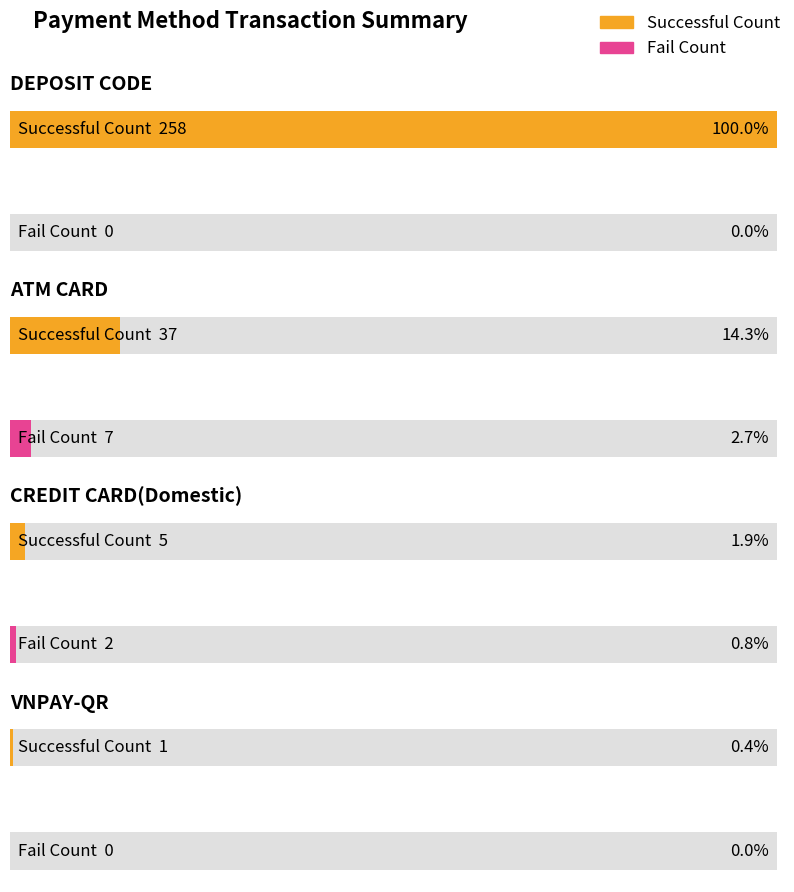

How many data points in Fail Count are less than 2?

2